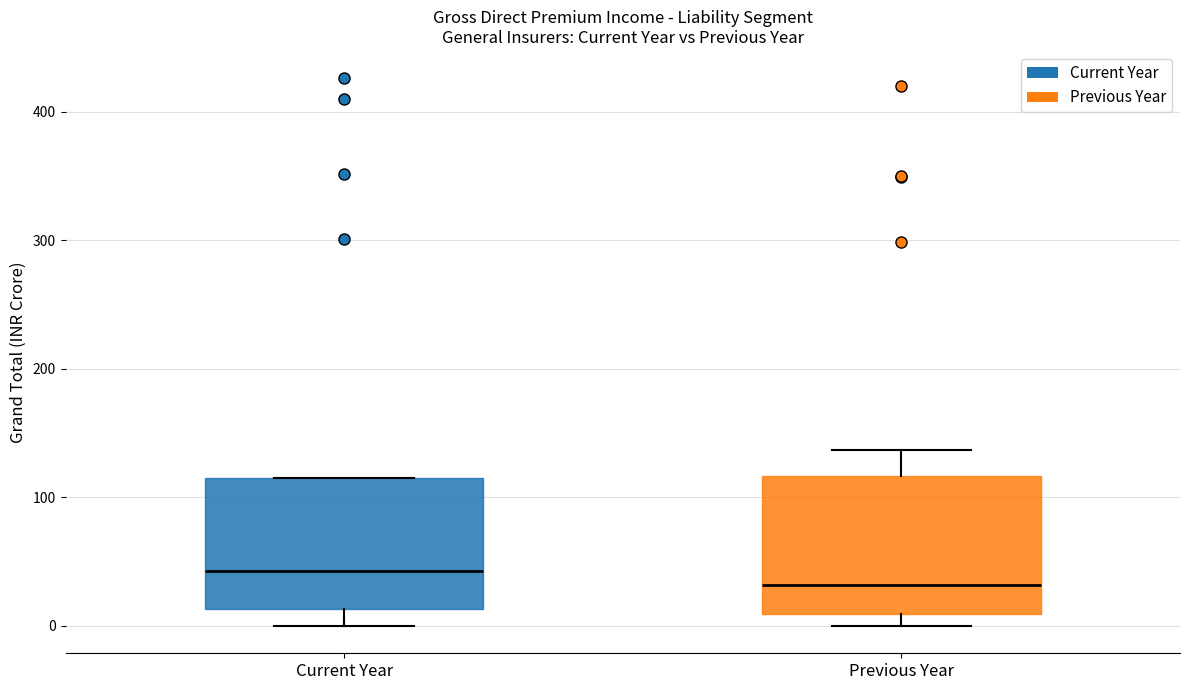

Where is the lower edge of the box for Previous Year on the y-axis? The values are not printed on the chart, so give them approximately, as read against the axis.

10